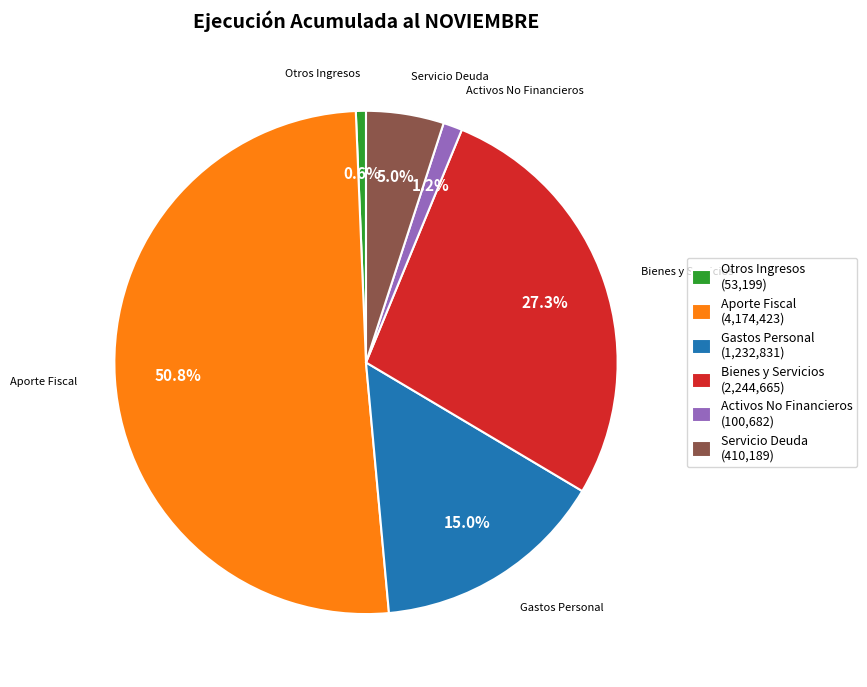

What percentage is NOT represented by Bienes y Servicios (2,244,665)?

72.7%